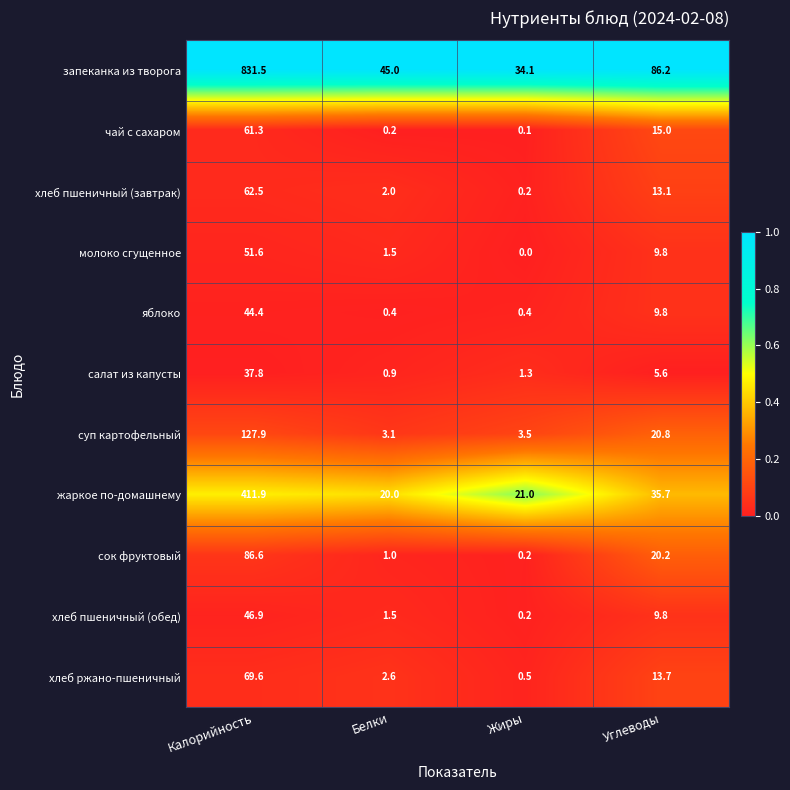

Which series has the widest spread of values?

запеканка из творога